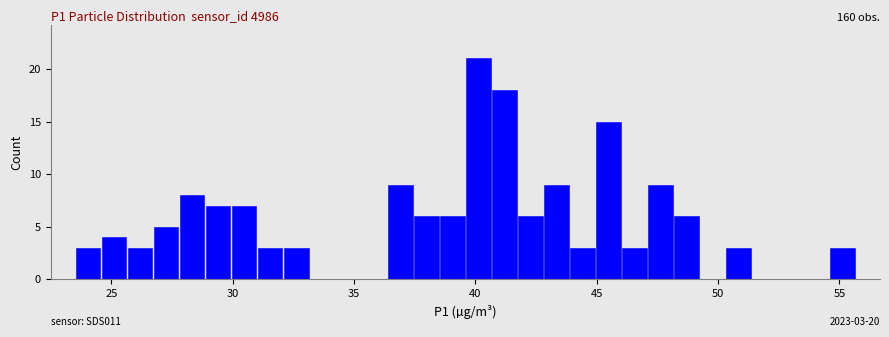

Around what value on the x-axis is the tallest bar? Give the approximate position of its centre, as read against the axis.

40.0